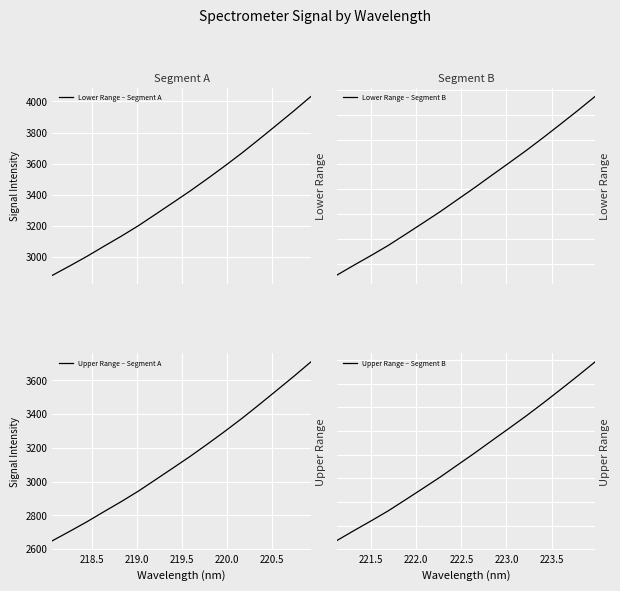

What is the value of the Lower Range – Segment B point at the 11th from the left?

5263.5